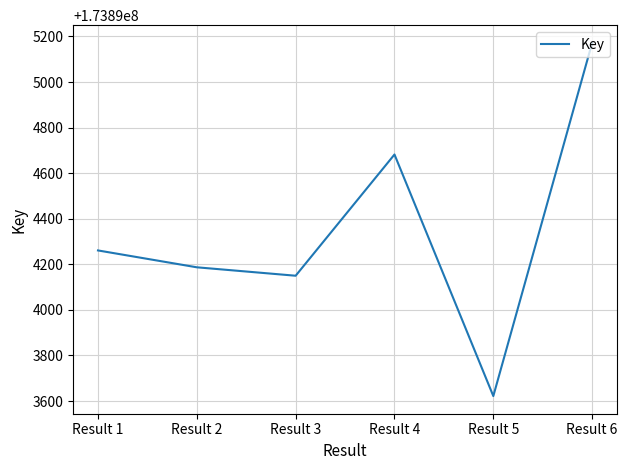

Rank the categories by value from highest to lowest.

Result 6, Result 4, Result 1, Result 2, Result 3, Result 5